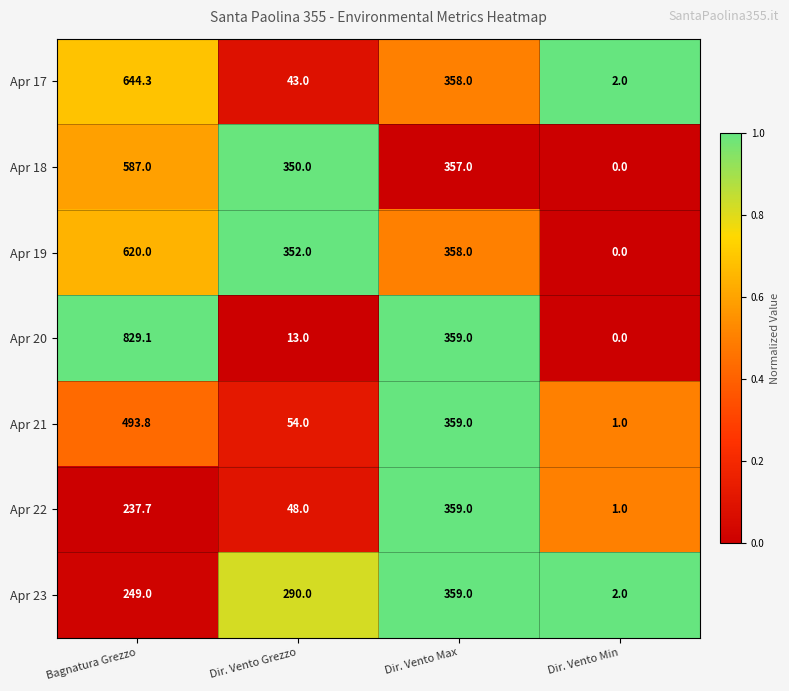

List the labels in order of Apr 23 value, largest first.

Dir. Vento Max, Dir. Vento Grezzo, Bagnatura Grezzo, Dir. Vento Min